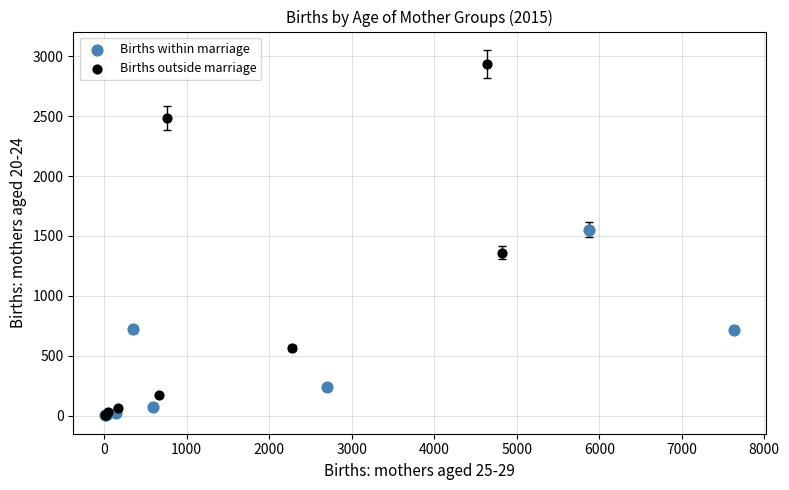

What are all the series names shown in the legend?

Births within marriage, Births outside marriage